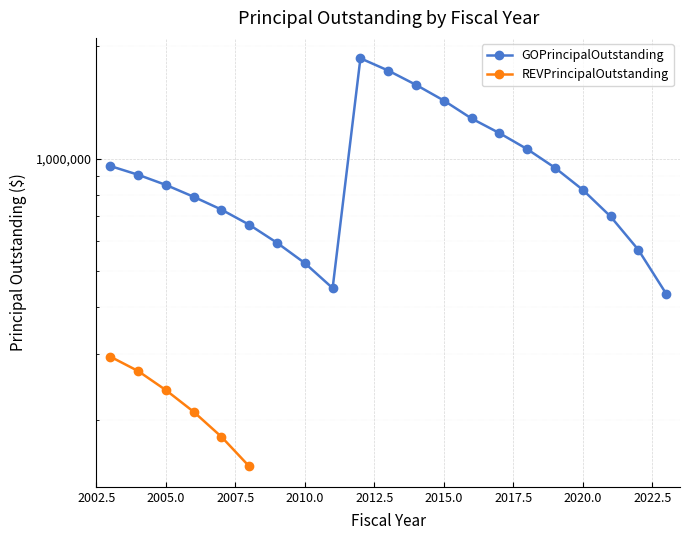

At which category does the data reach its first local valley?

2011